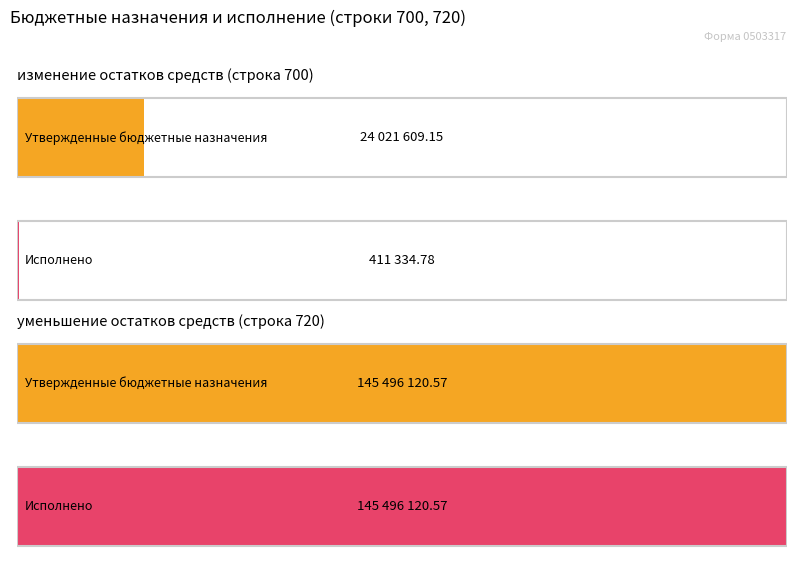

What are all the series names shown in the legend?

Утвержденные бюджетные назначения, Исполнено